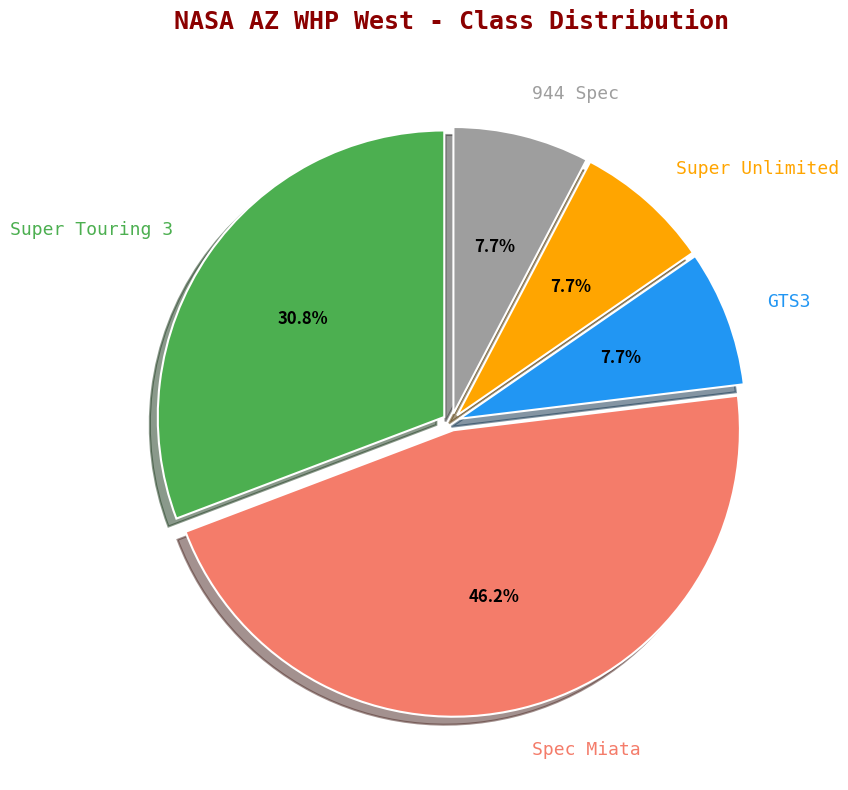

What is the total percentage of GTS3 and Super Touring 3?

38.5%